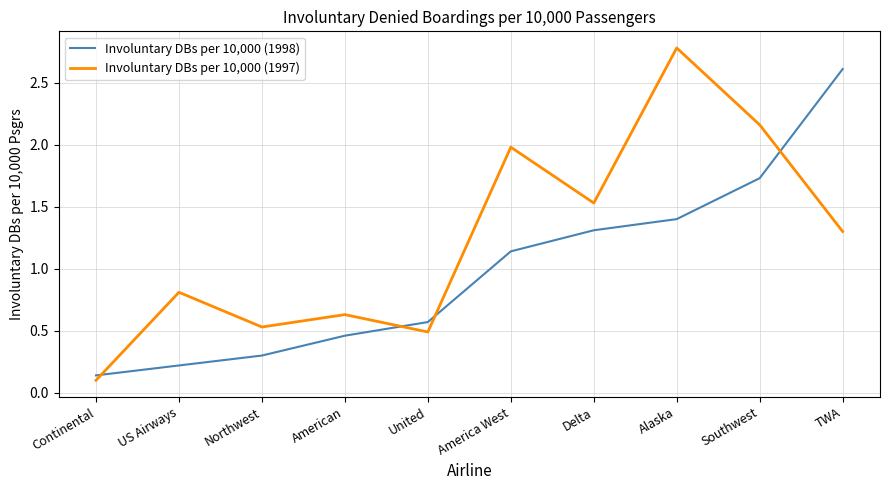

List the series in order of their peak value, highest first.

Involuntary DBs per 10,000 (1997), Involuntary DBs per 10,000 (1998)